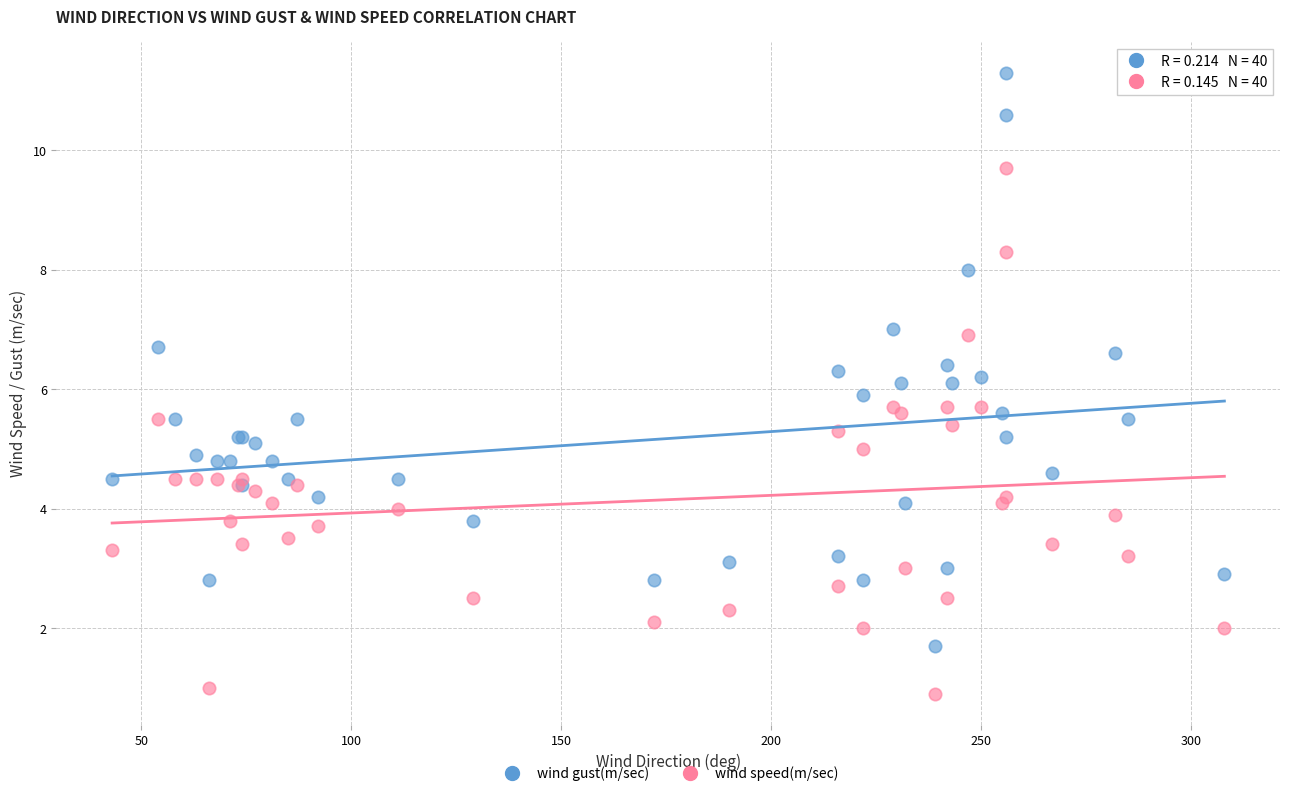

Which series has the widest spread of Y values?

wind gust(m/sec)